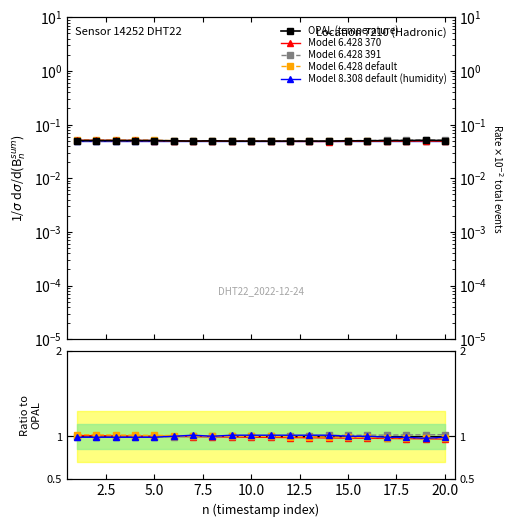

Is this an area chart (filled region under the line)?

No